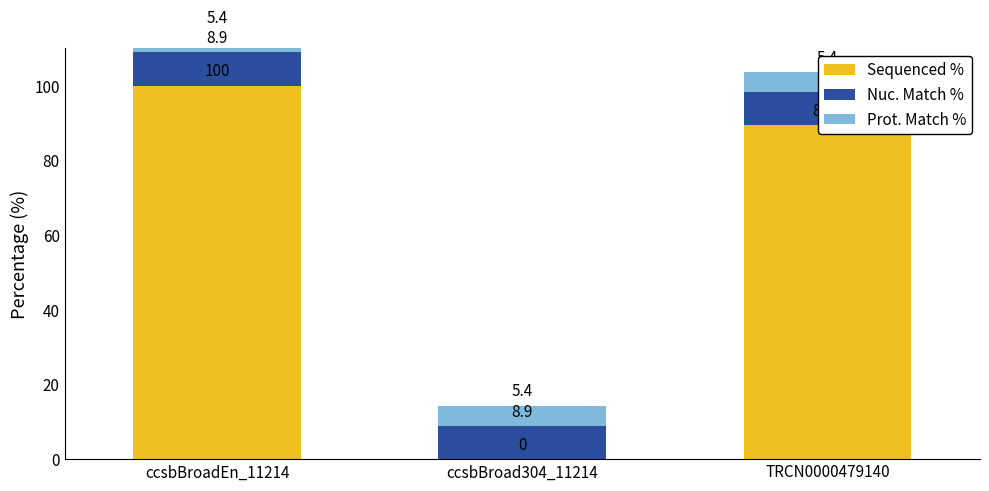

What is the greatest value displayed?

100.0